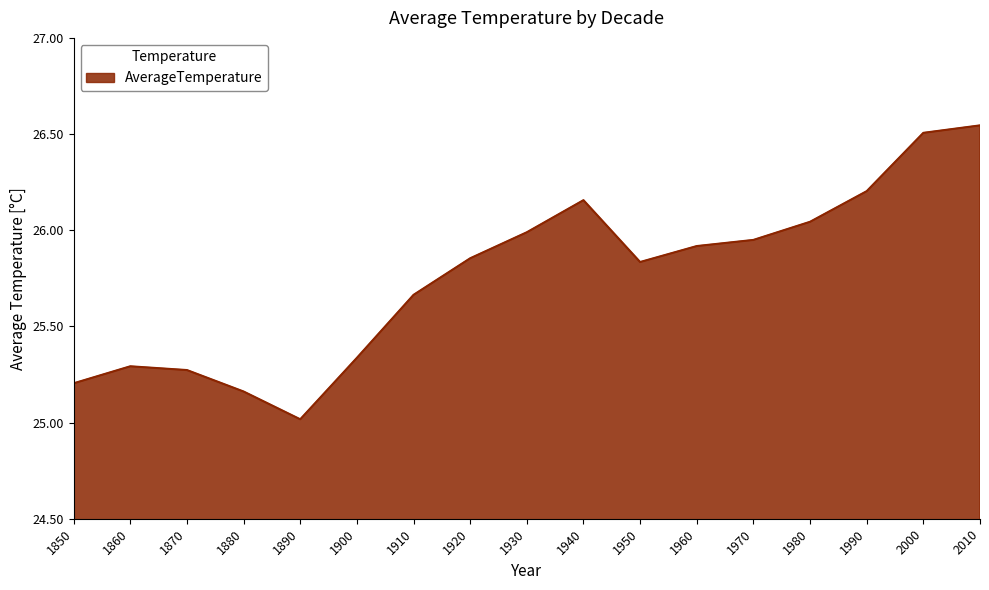

True or false: there are more than 2 points higher than both neighbors.

False